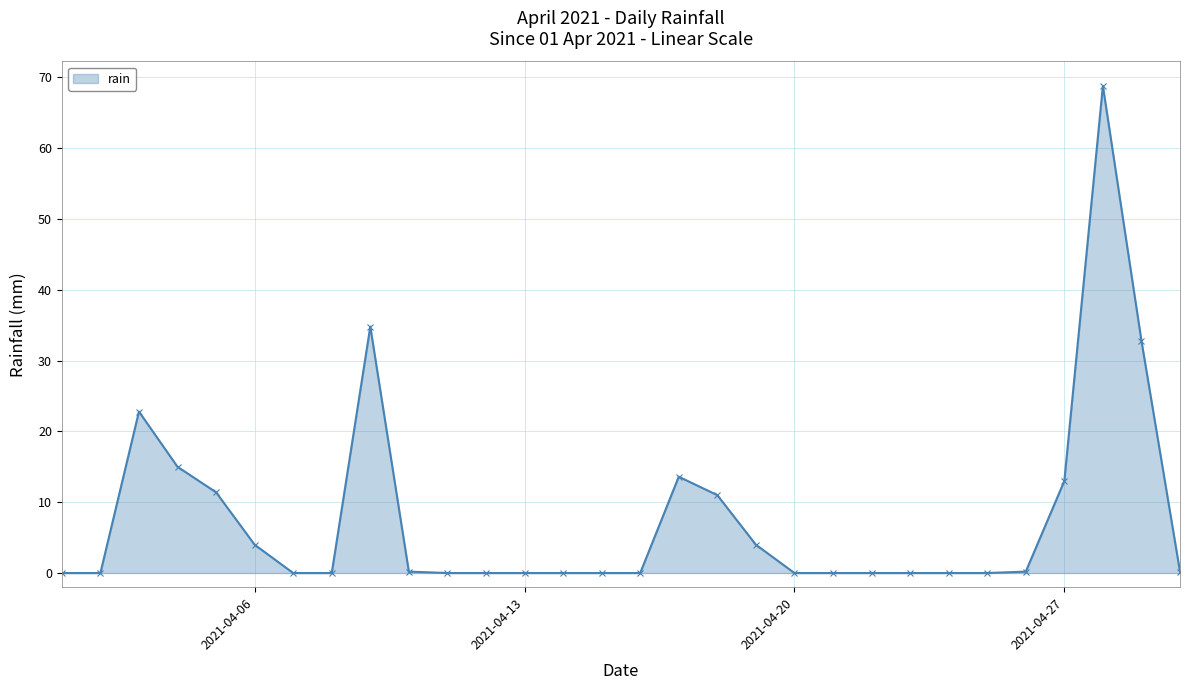

What is the value of the 18th point from the left?

11.0